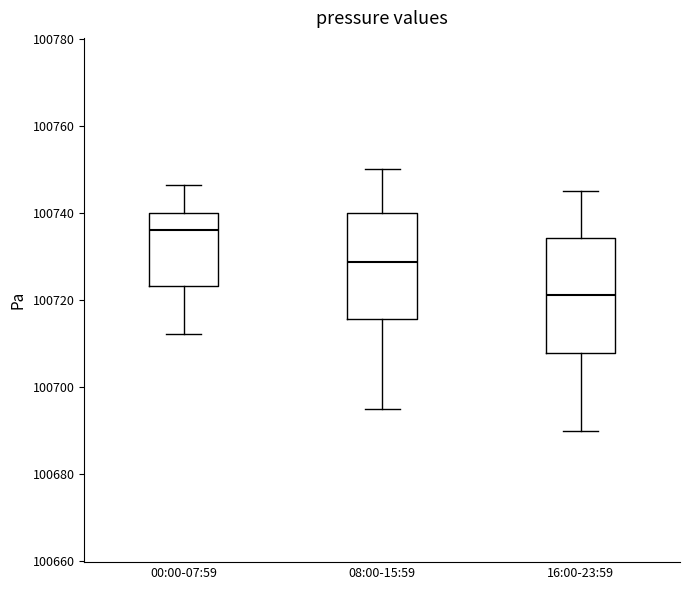

Which box is the tallest, from its lower edge to its upper edge?

16:00-23:59